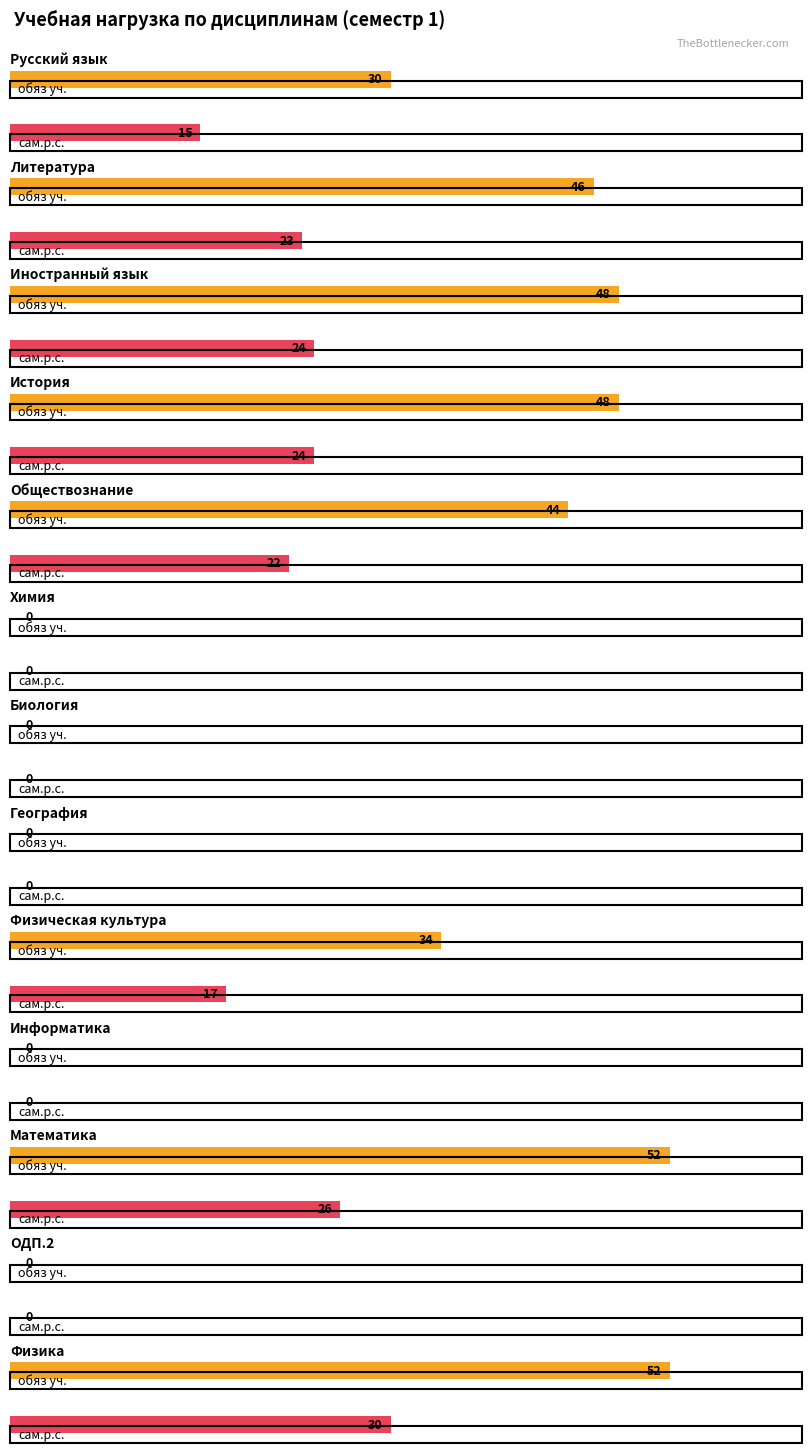

What is the difference between the highest and lowest values at Иностранный язык?

24